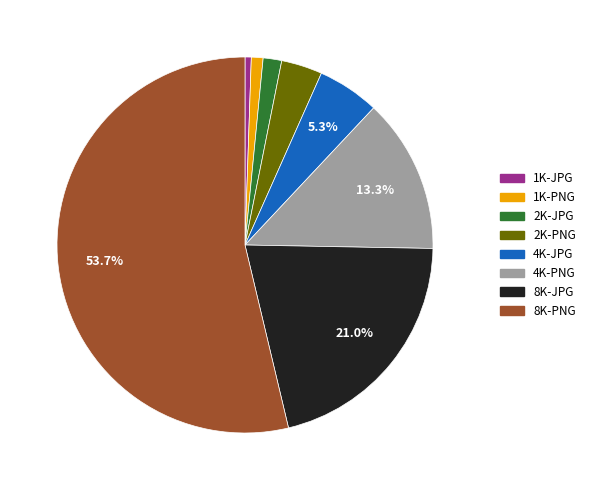

How much of the chart is everything except 4K-PNG?

86.7%